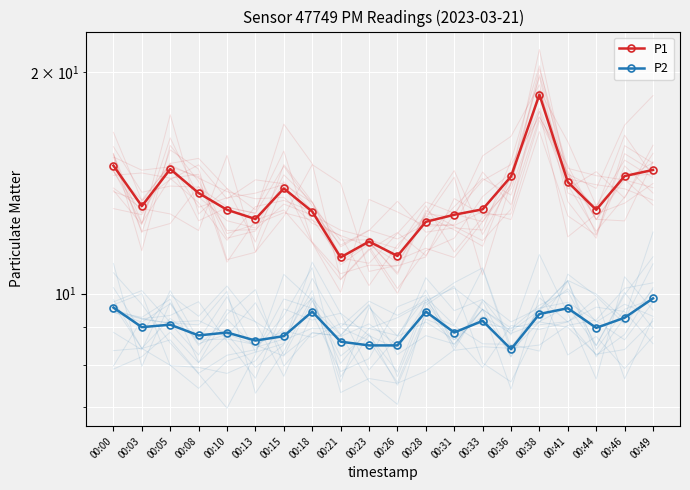

Is it true that P2 equals 4.5 at 00:15?

False